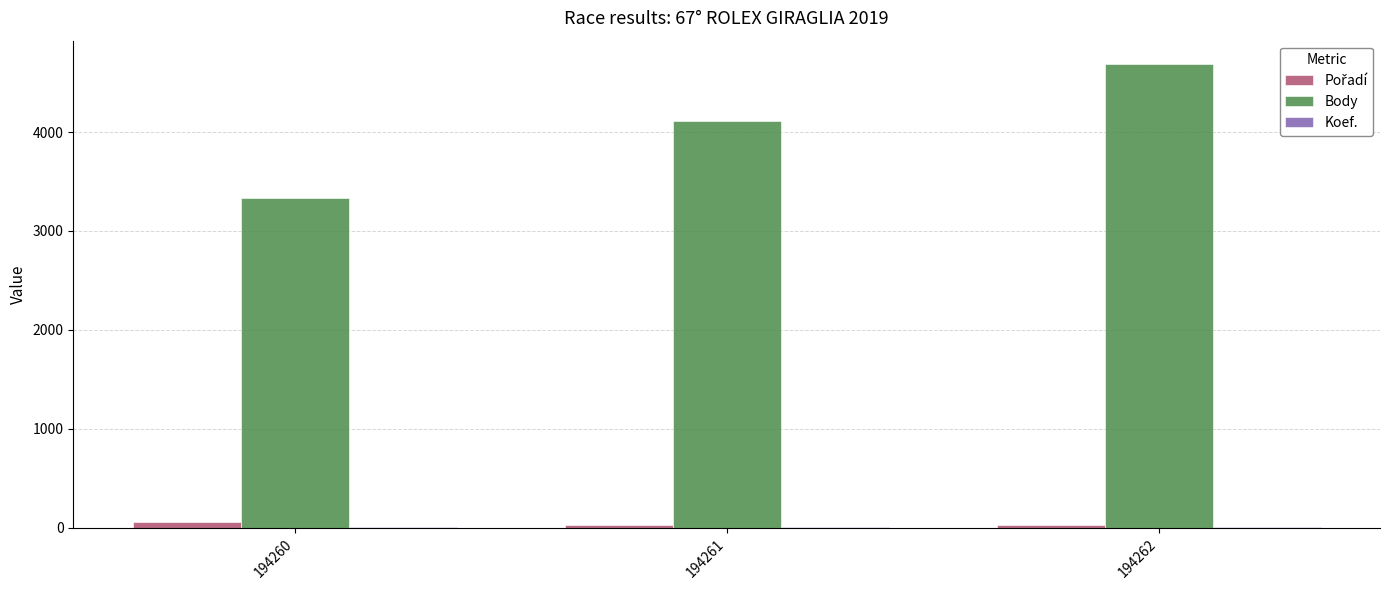

What is the highest value of the Body series?

4690